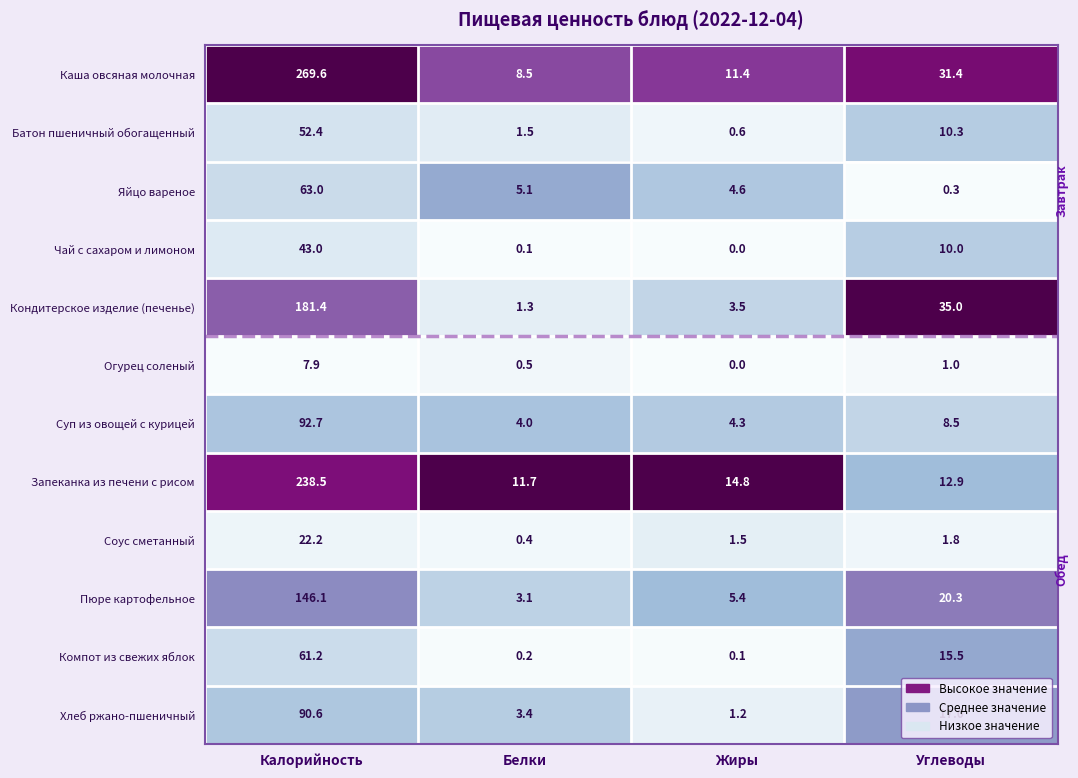

What is the difference between the Хлеб ржано-пшеничный values at Калорийность and Углеводы?

73.6